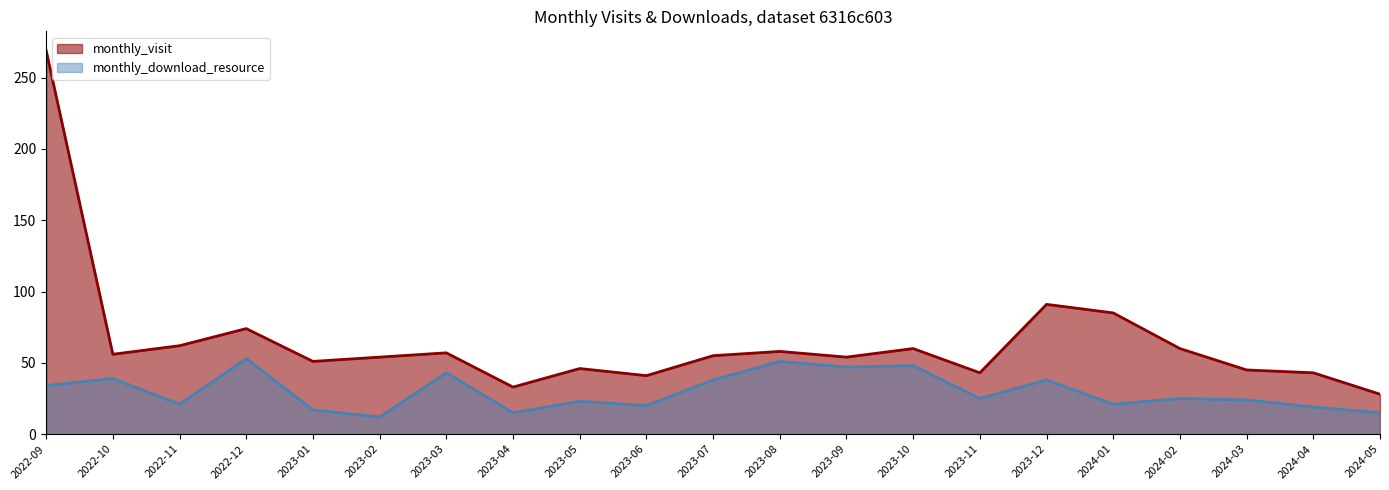

True or false: monthly_visit and monthly_download_resource intersect in this chart.

False